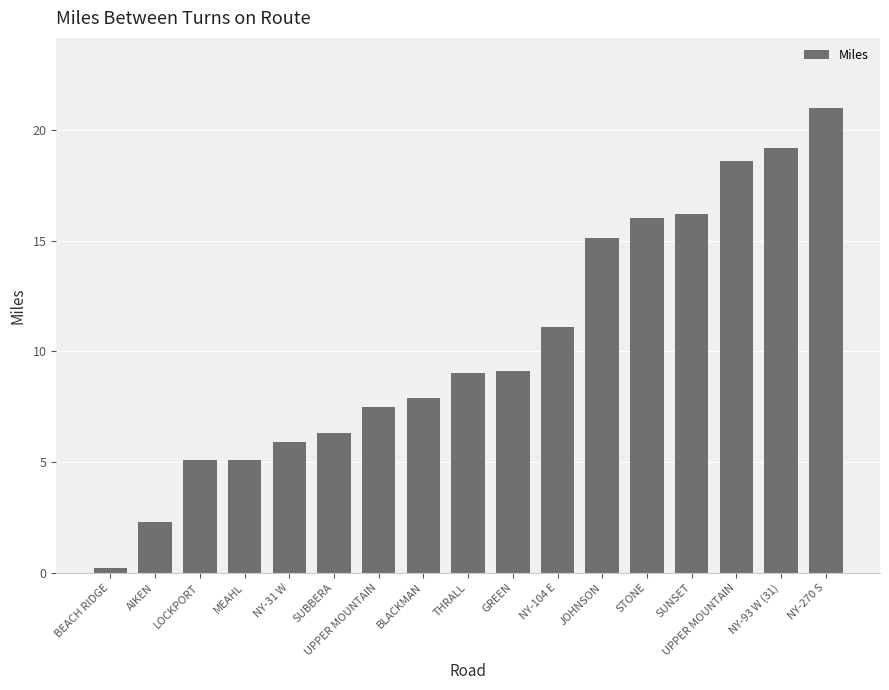

The value at LOCKPORT is 1.8. True or false?

False